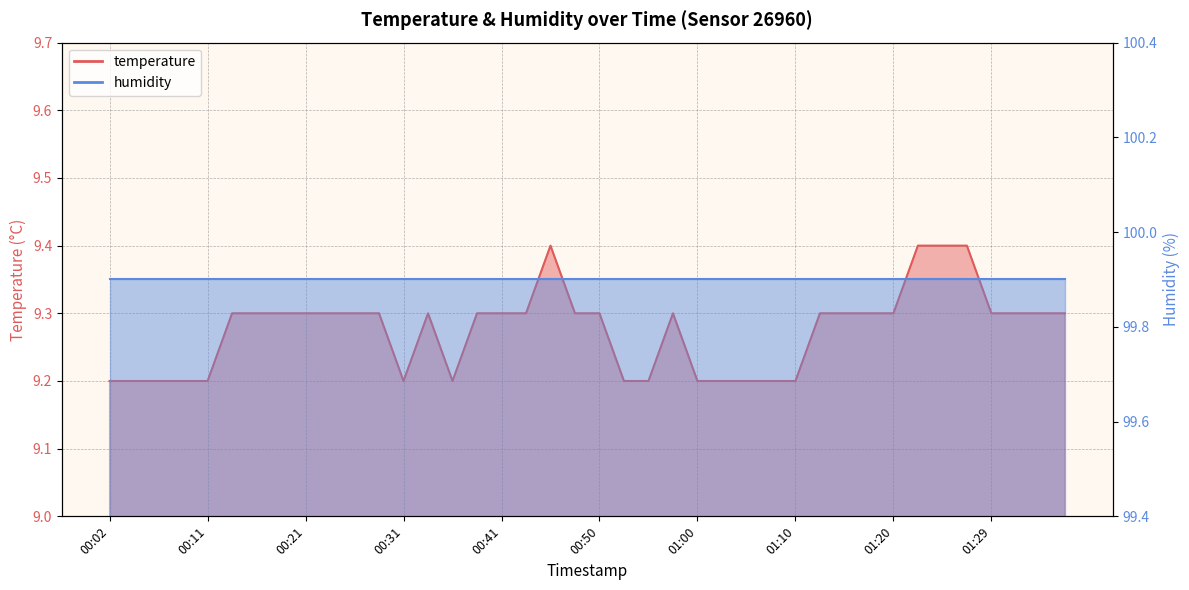

Rank the categories by value from highest to lowest.

00:45, 01:22, 01:24, 01:27, 00:14, 00:16, 00:19, 00:21, 00:24, 00:26, 00:28, 00:33, 00:38, 00:41, 00:43, 00:48, 00:50, 00:58, 01:12, 01:15, 01:17, 01:20, 01:29, 01:32, 01:34, 01:37, 00:02, 00:04, 00:06, 00:09, 00:11, 00:31, 00:36, 00:53, 00:55, 01:00, 01:02, 01:05, 01:07, 01:10